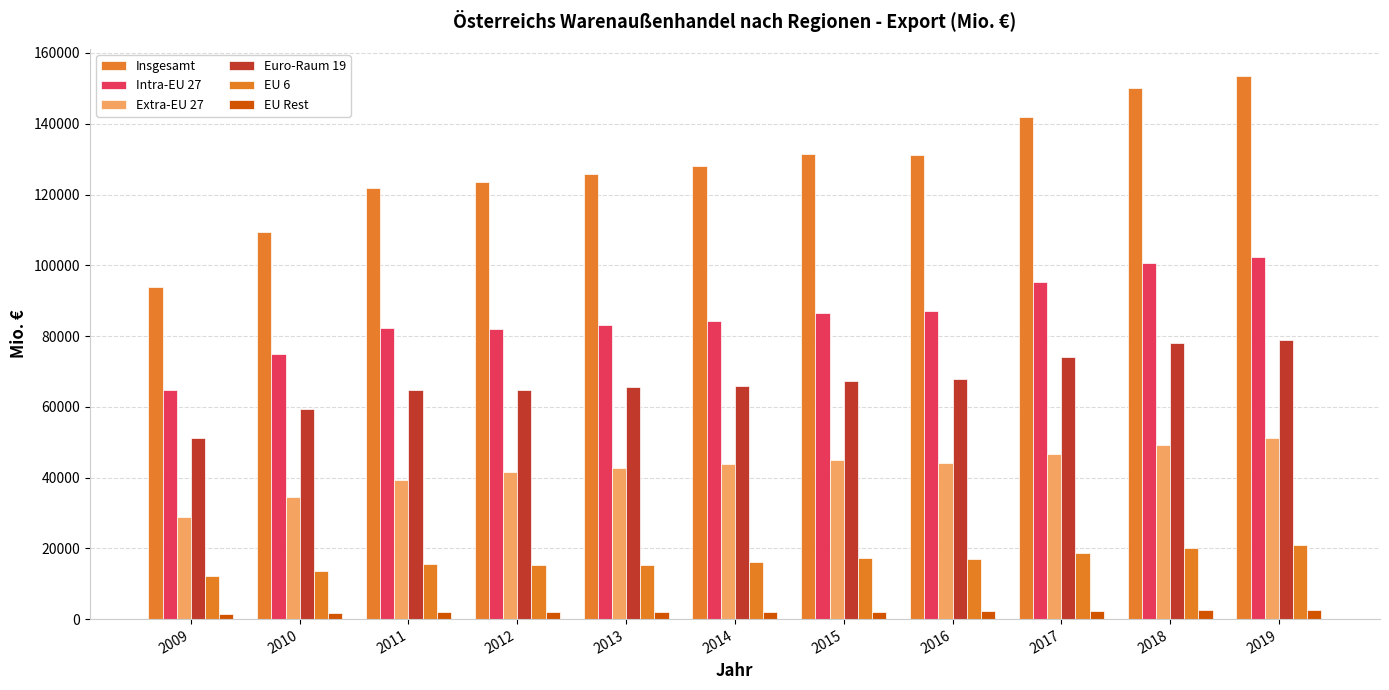

How many data points does each series have?

11